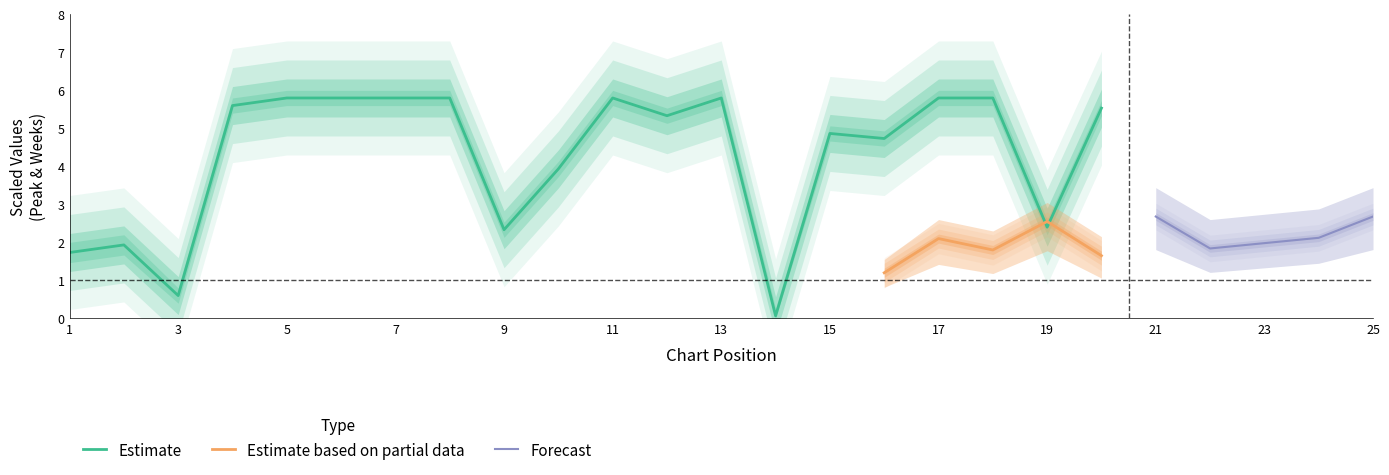

Is this an area chart (filled region under the line)?

No